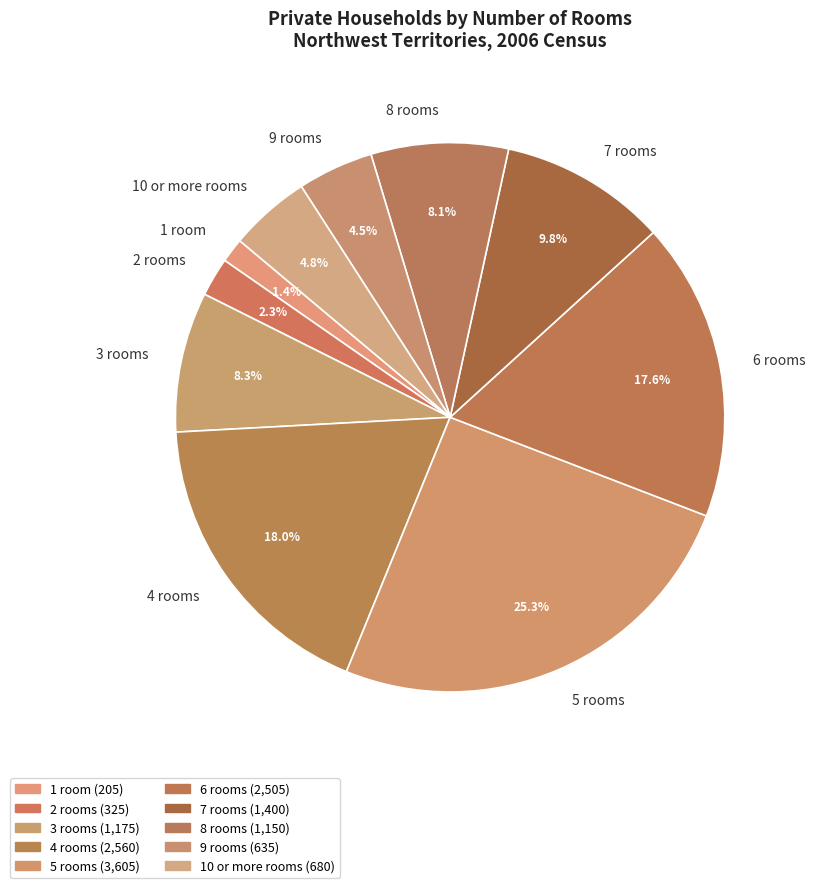

Between 1 room and 6 rooms, which is larger?

6 rooms